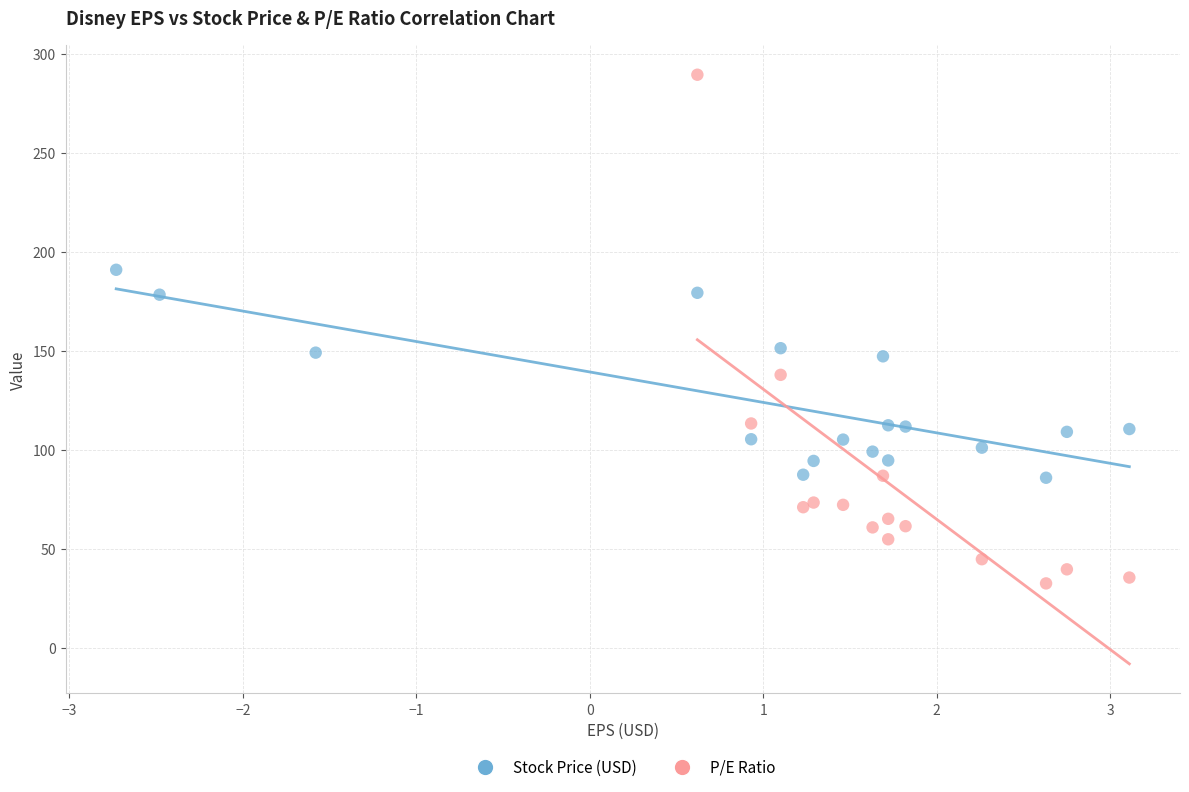

Which series reaches the minimum Y coordinate?

P/E Ratio